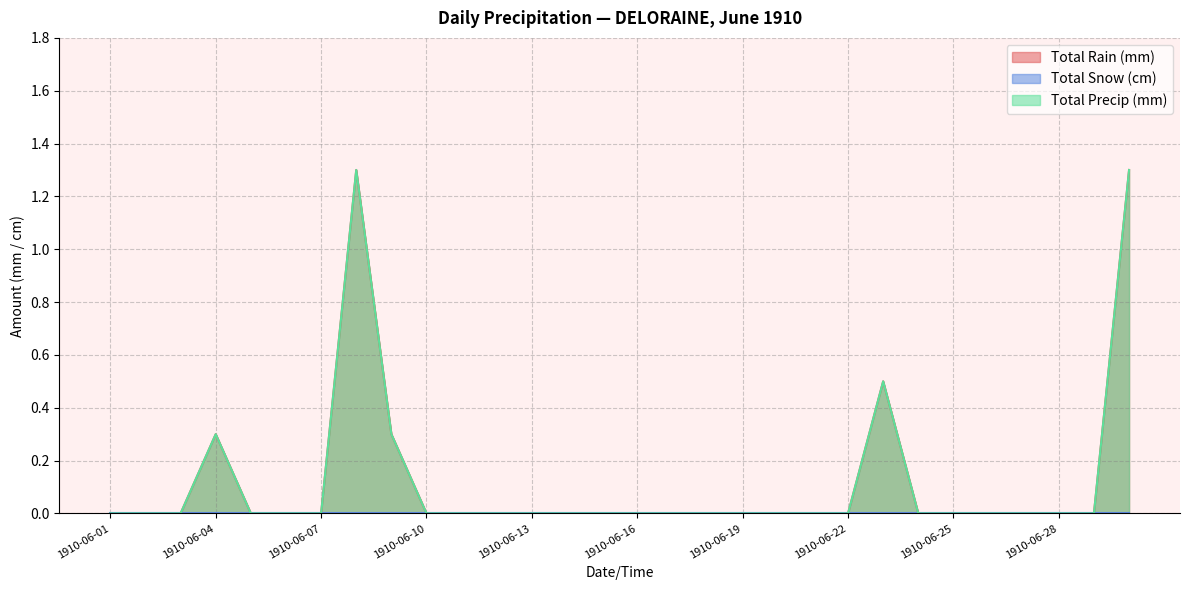

Is the value of Total Rain (mm) at 1910-06-03 greater than the value of Total Precip (mm) at 1910-06-07?

No